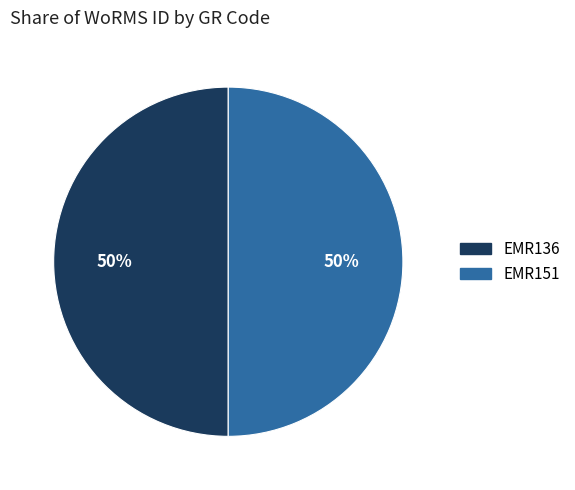

Combined, do EMR136 and EMR151 account for over 50%?

Yes